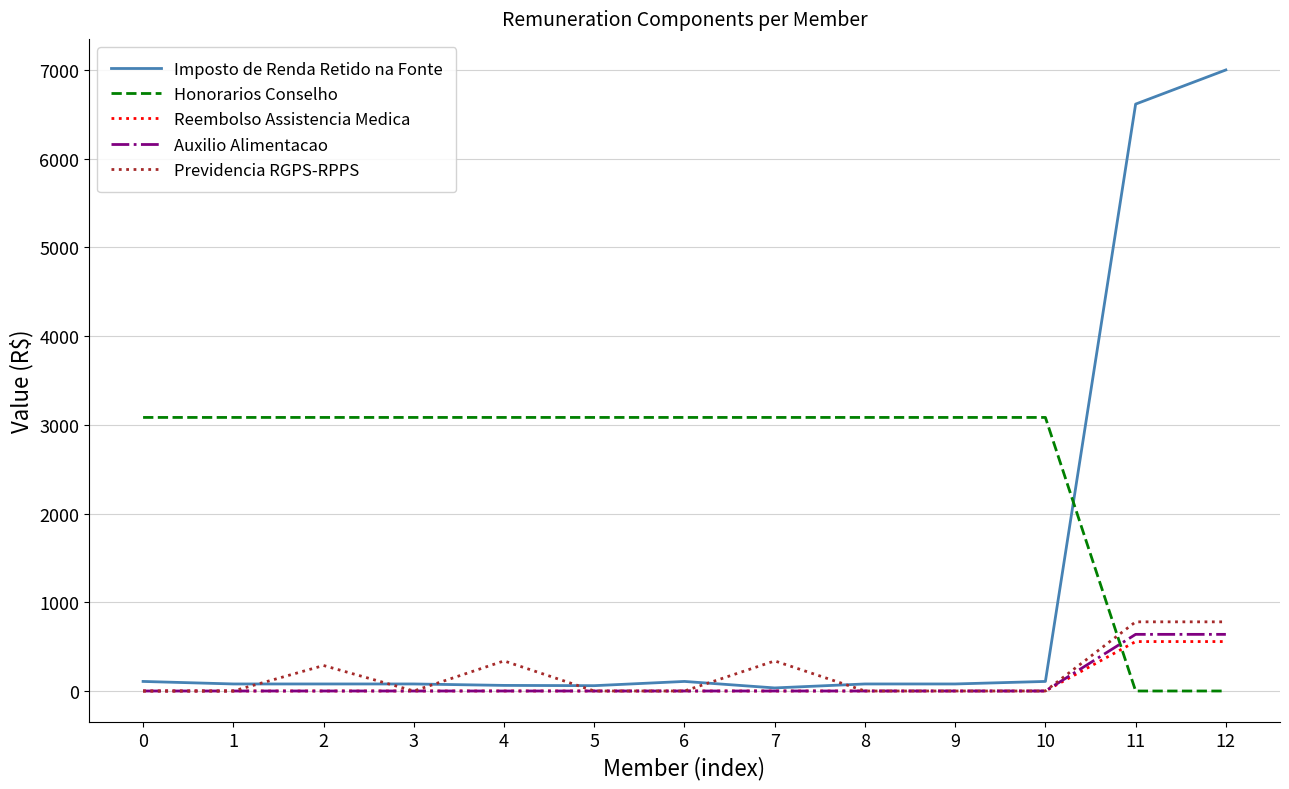

True or false: Auxilio Alimentacao and Honorarios Conselho intersect in this chart.

True